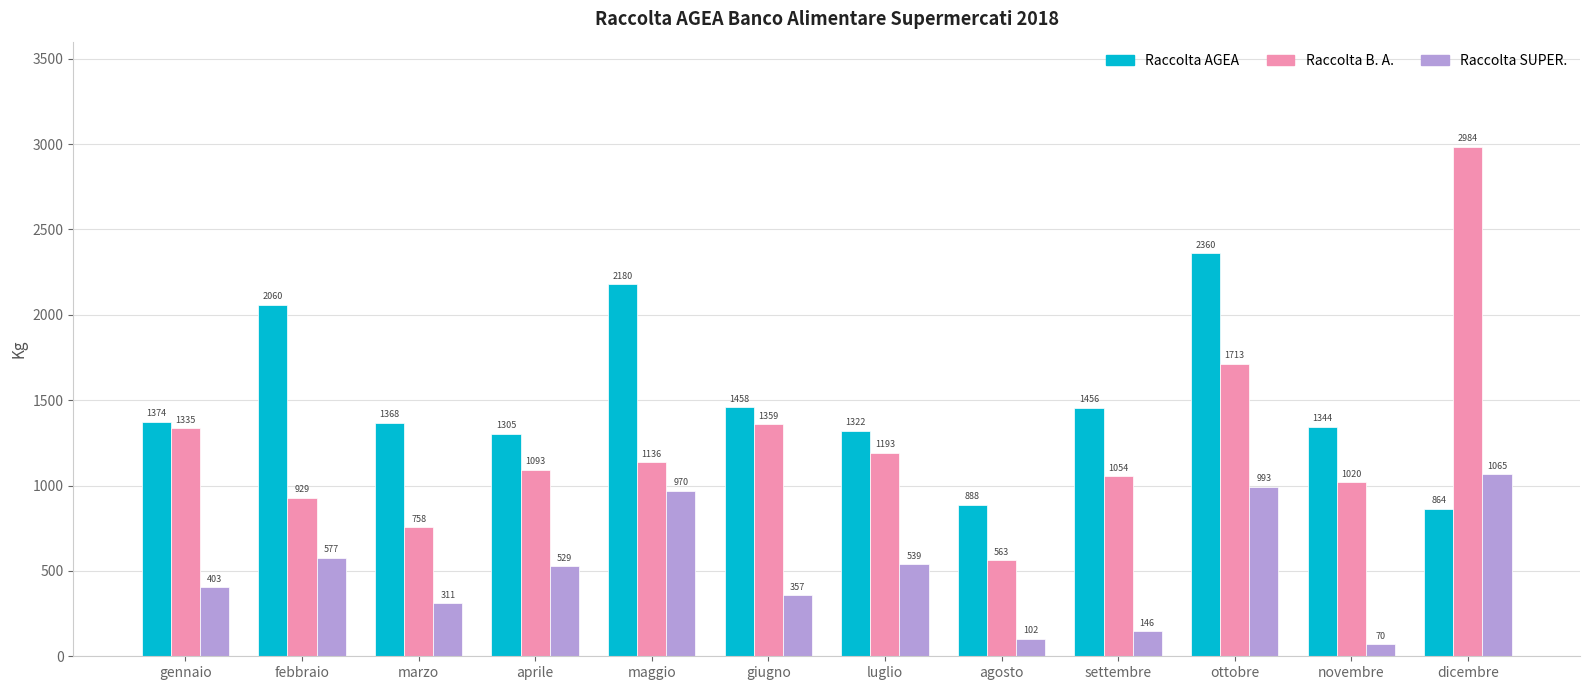

Does the chart contain stacked bars?

No